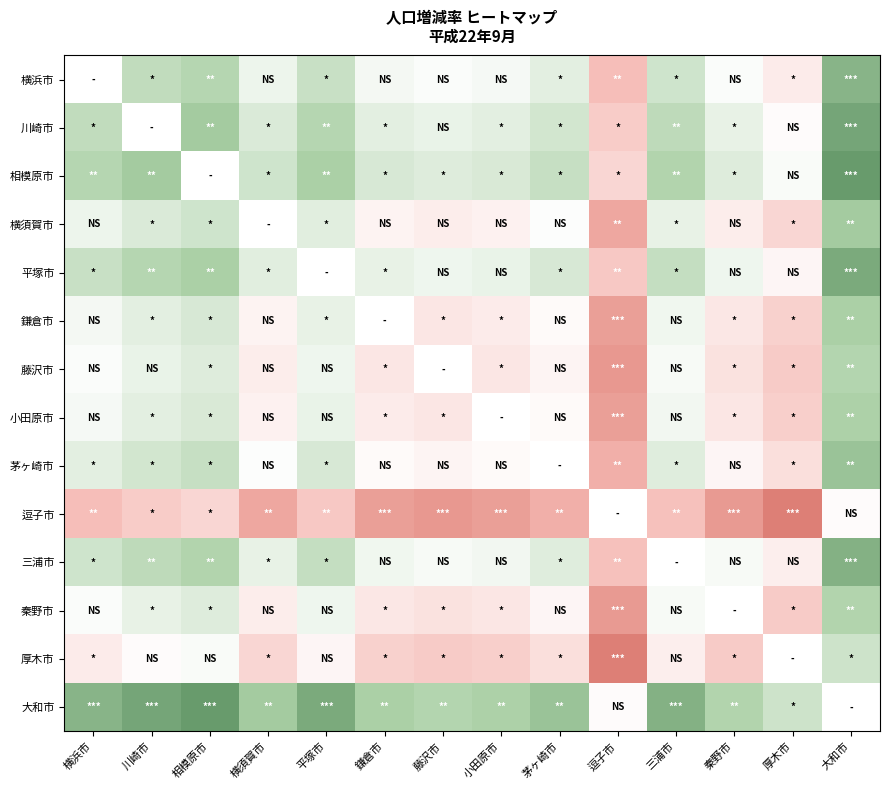

How many values in 平塚市 are above zero?

11